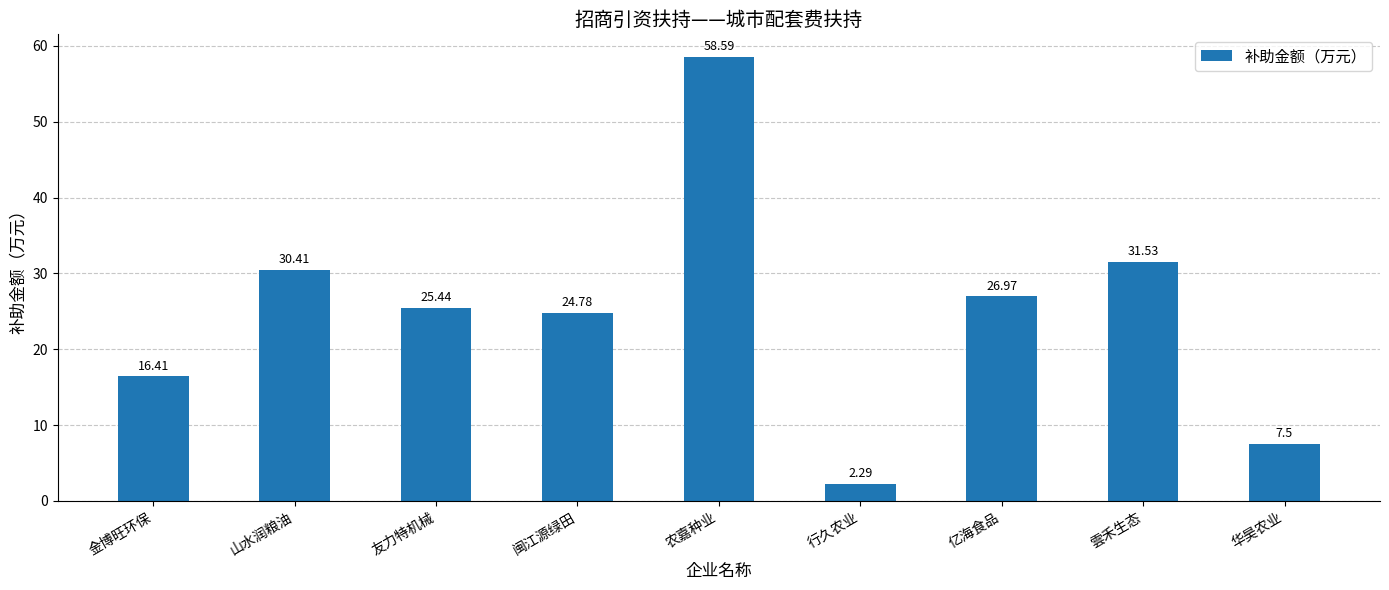

Which label corresponds to the largest value in the chart?

农嘉种业